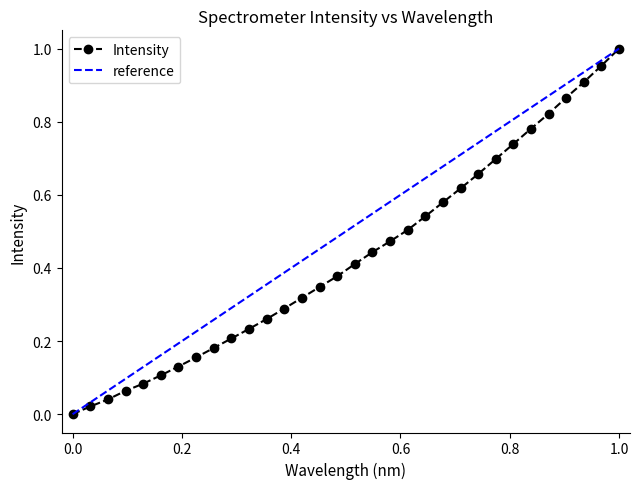

Reading left to right, what are all the values shown in this chart?

0.0	0.0	0.0	0.1	0.1	0.1	0.1	0.2	0.2	0.2	0.2	0.3	0.3	0.3	0.3	0.4	0.4	0.4	0.5	0.5	0.5	0.6	0.6	0.7	0.7	0.7	0.8	0.8	0.9	0.9	1.0	1.0